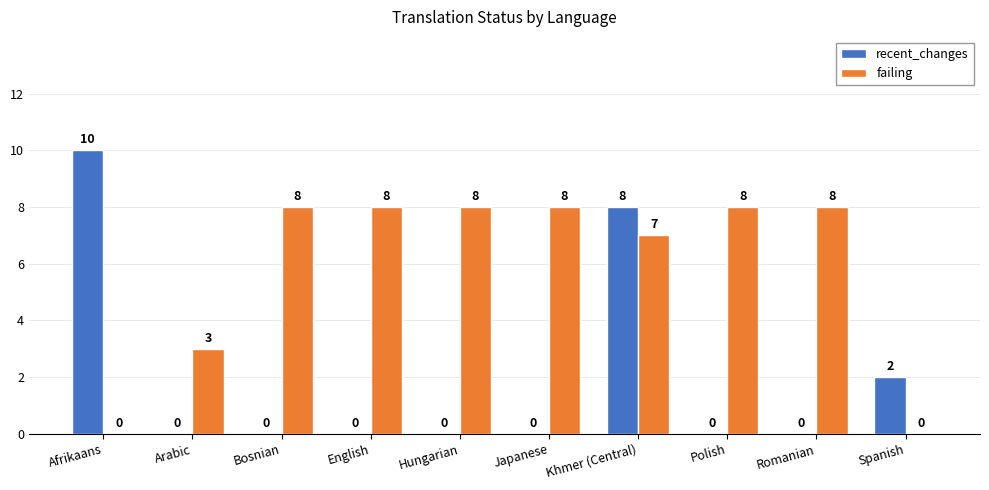

How many groups of bars are there?

10